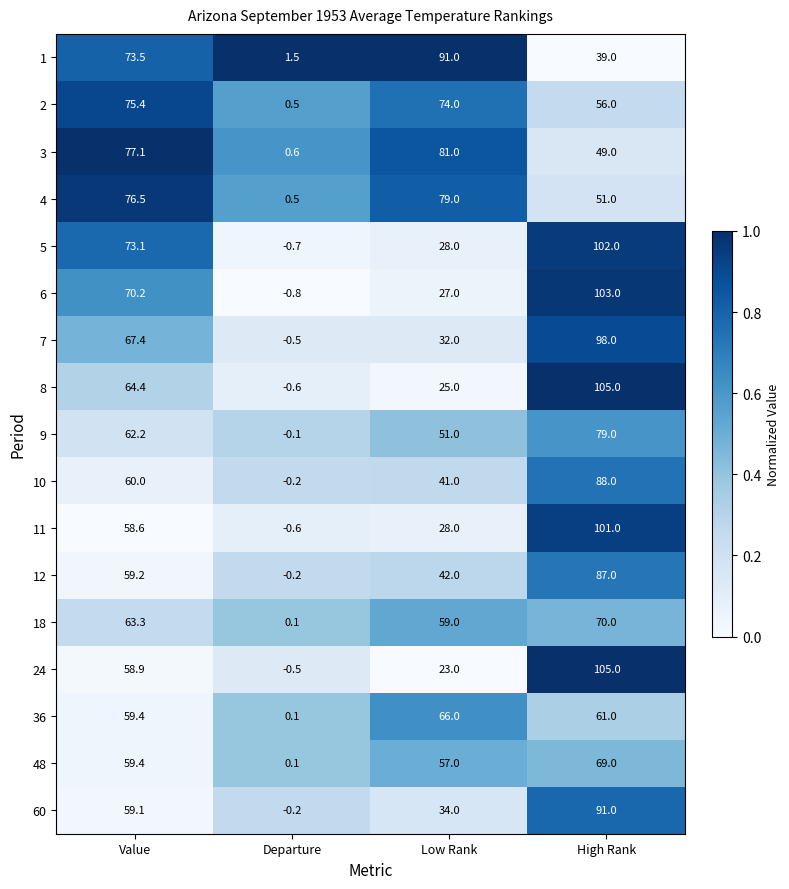

Rank the categories by 36 value from lowest to highest.

Departure, Value, High Rank, Low Rank